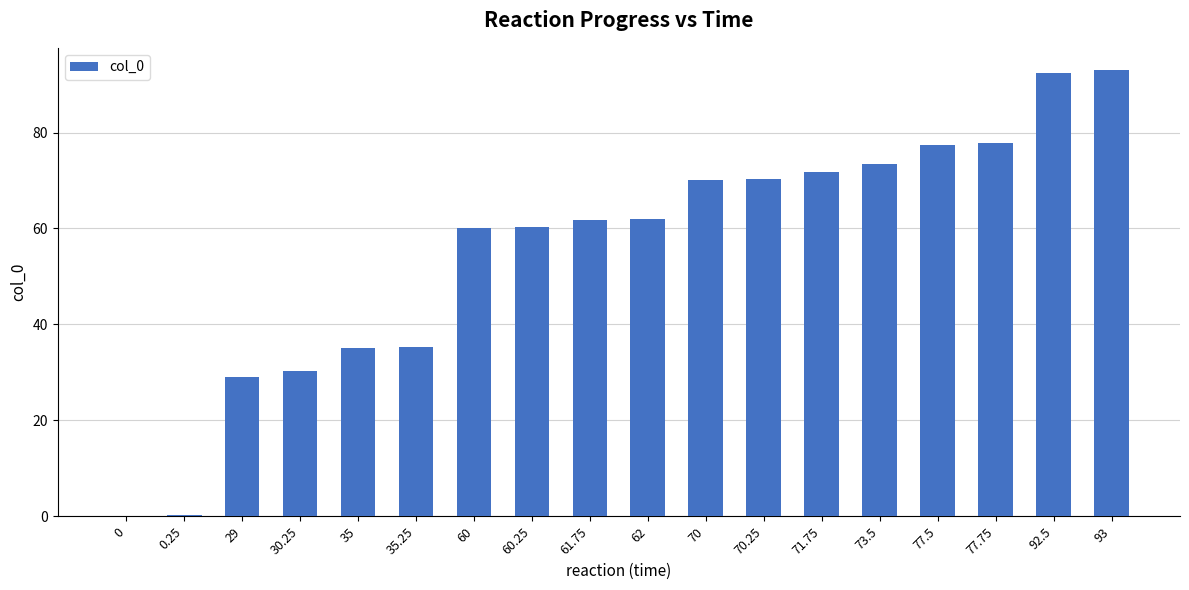

Between 71.75 and 35, which is larger?

71.75